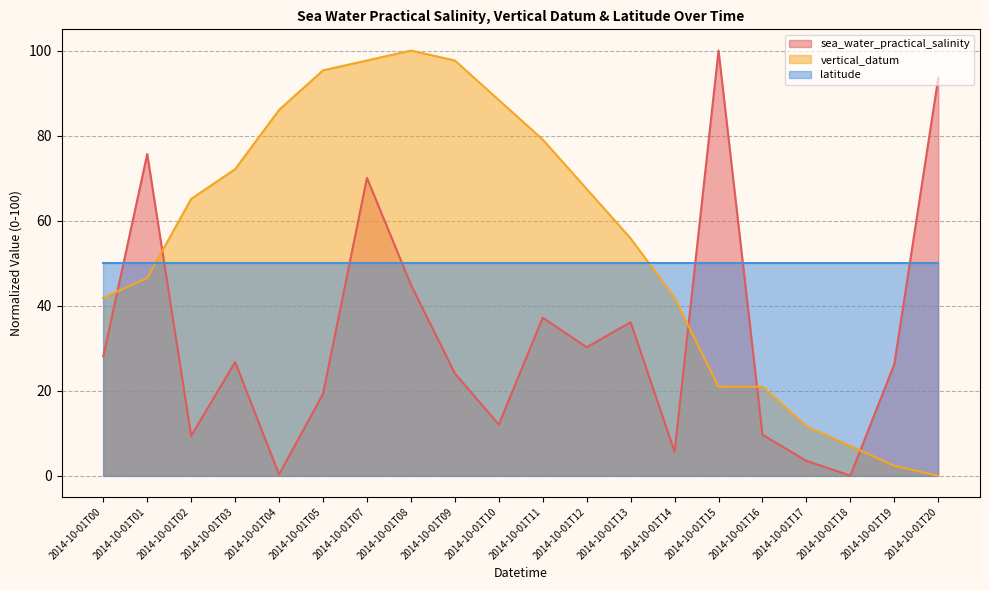

What is the value of the sea_water_practical_salinity point at the 3rd from the left?

9.4